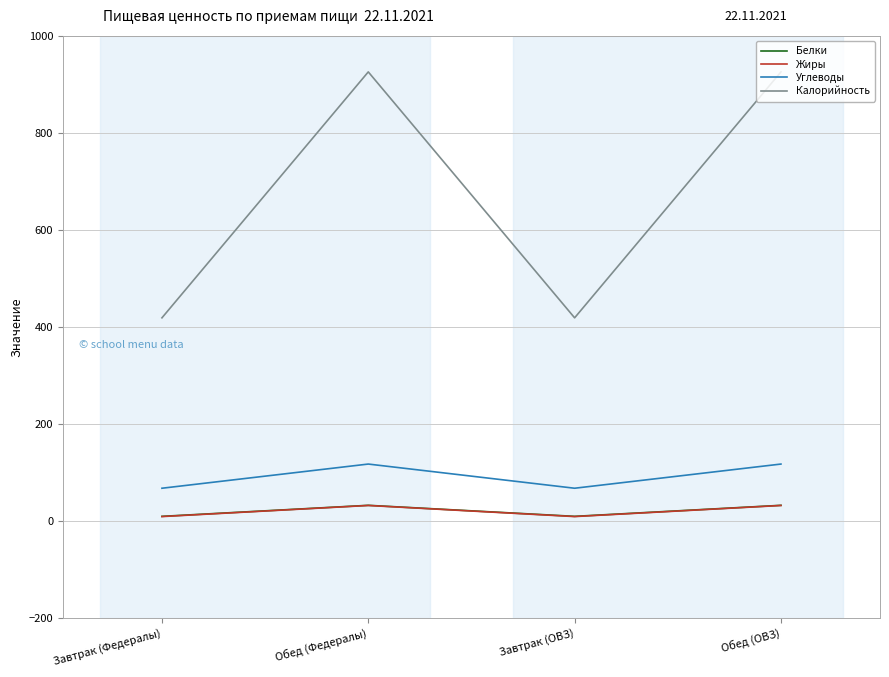

Where is the first local maximum for Жиры?

Обед (Федералы)